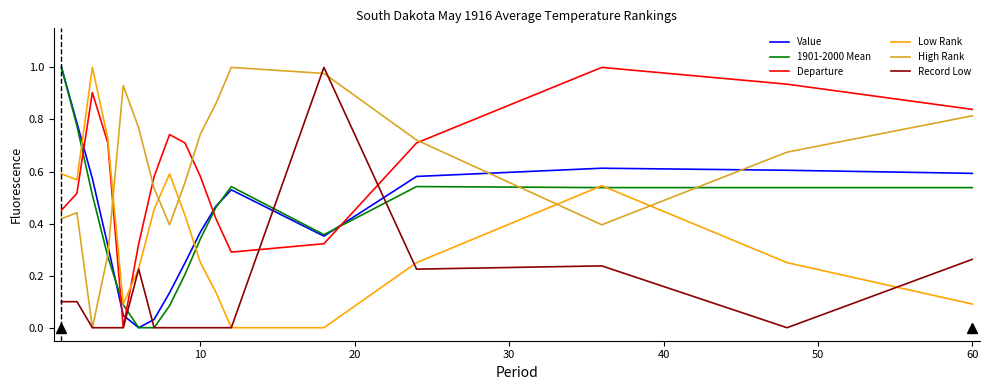

How many values in the Value series exceed 0?

16